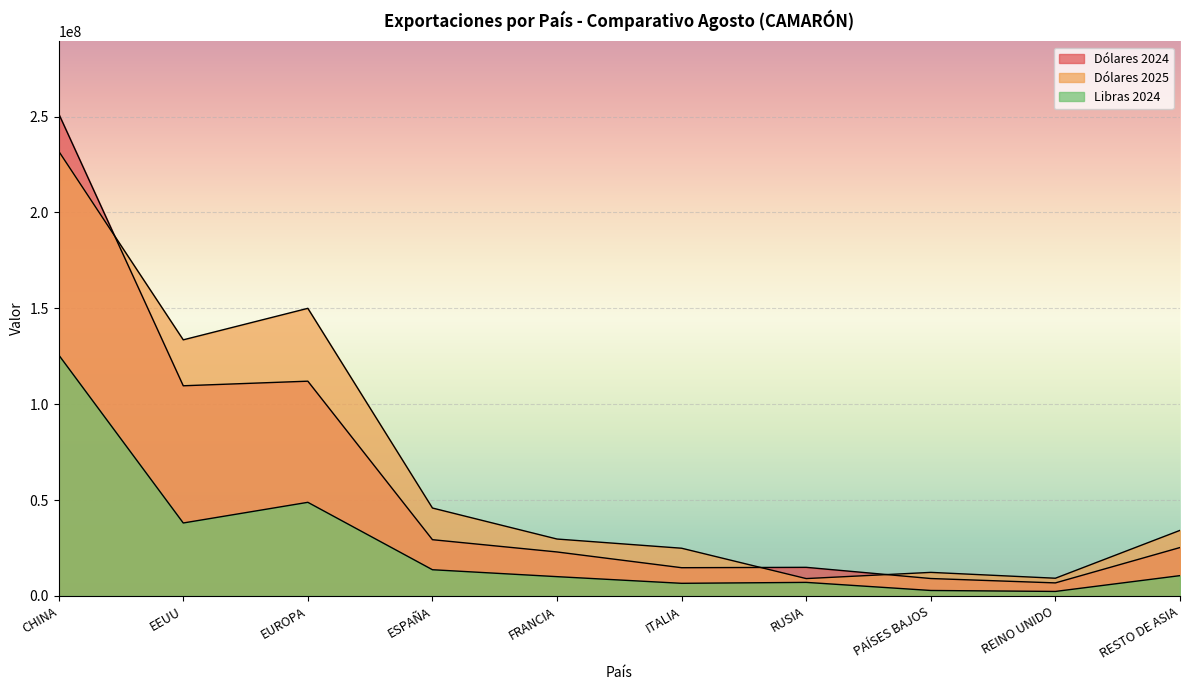

Which series changed the most between FRANCIA and PAÍSES BAJOS?

Dólares 2025